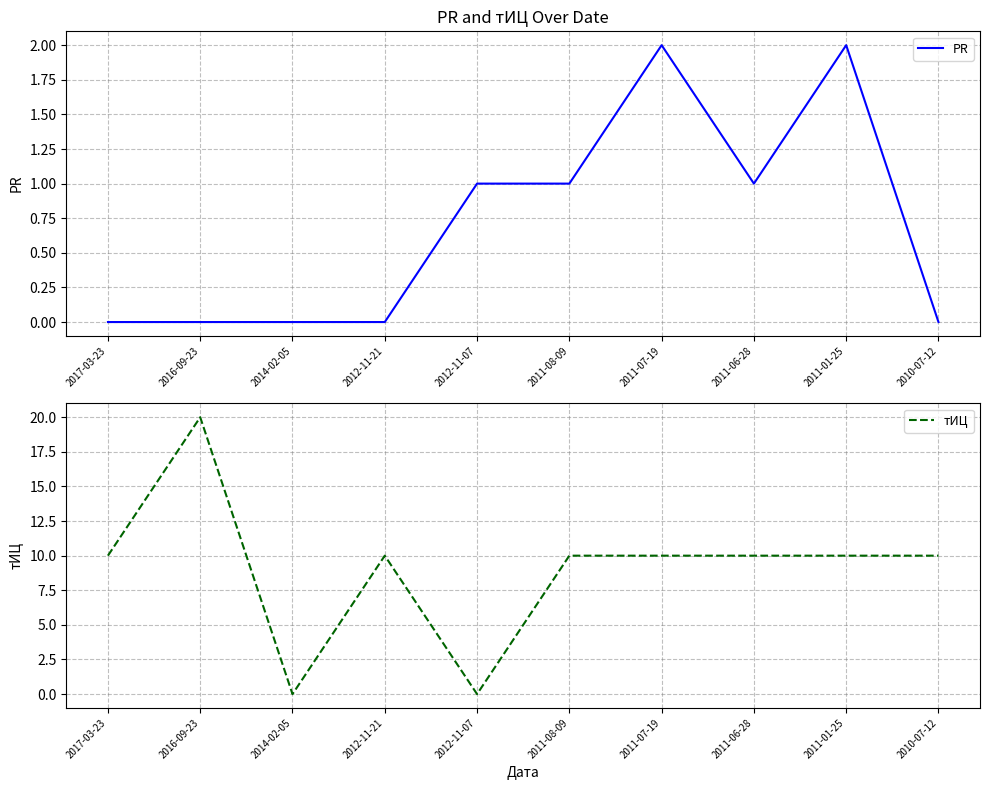

Reading right to left, transcribe all the data shown in this chart.

PR: 0	2	1	2	1	1	0	0	0	0
тИЦ: 10	10	10	10	10	0	10	0	20	10